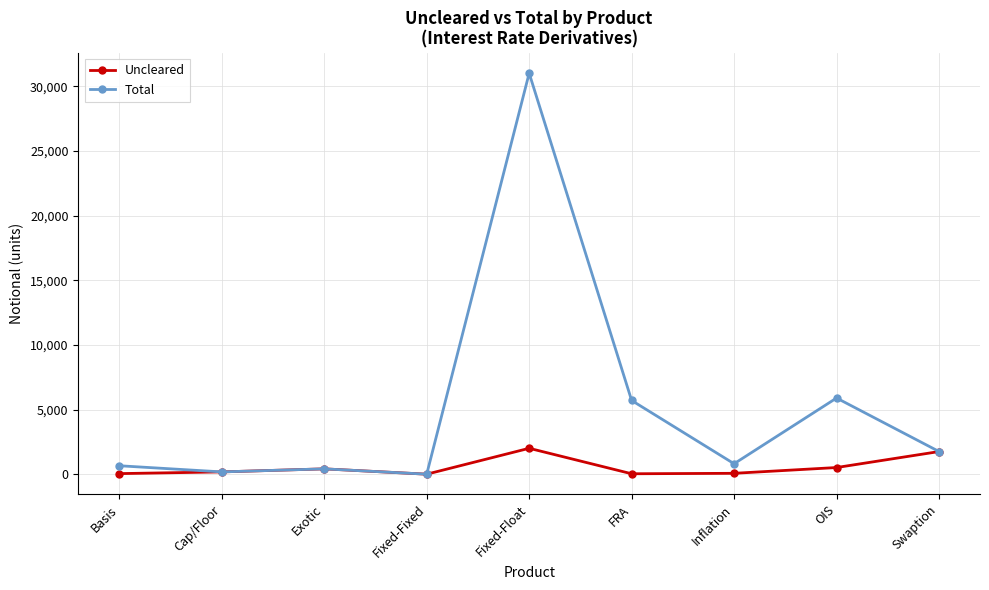

What is the label of the 6th point from the right?

Fixed-Fixed